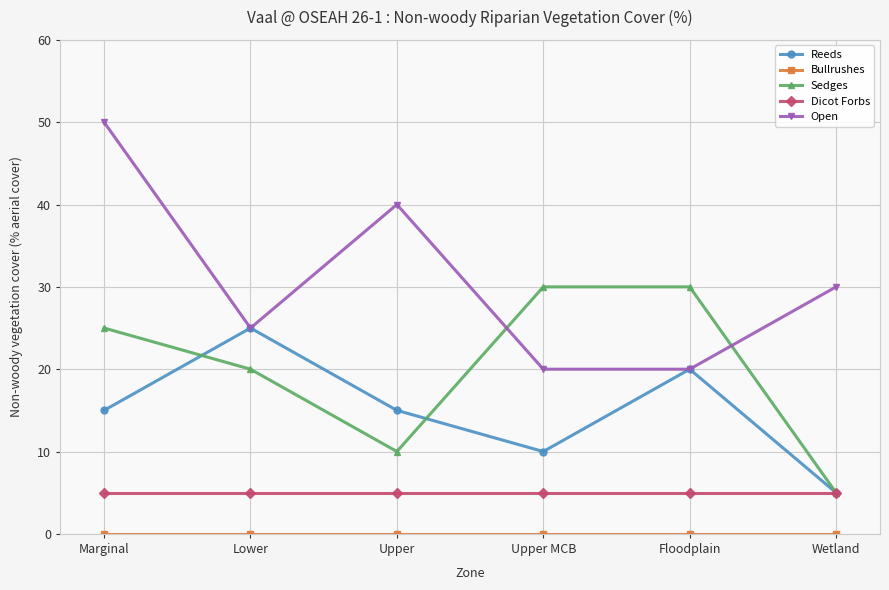

At which label does Open first exceed 30?

Marginal